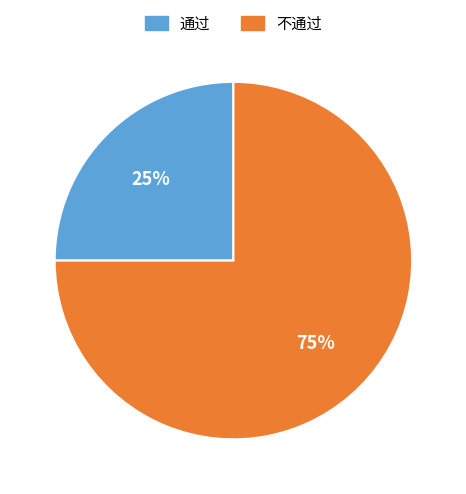

What is the smallest slice in the pie chart?

通过